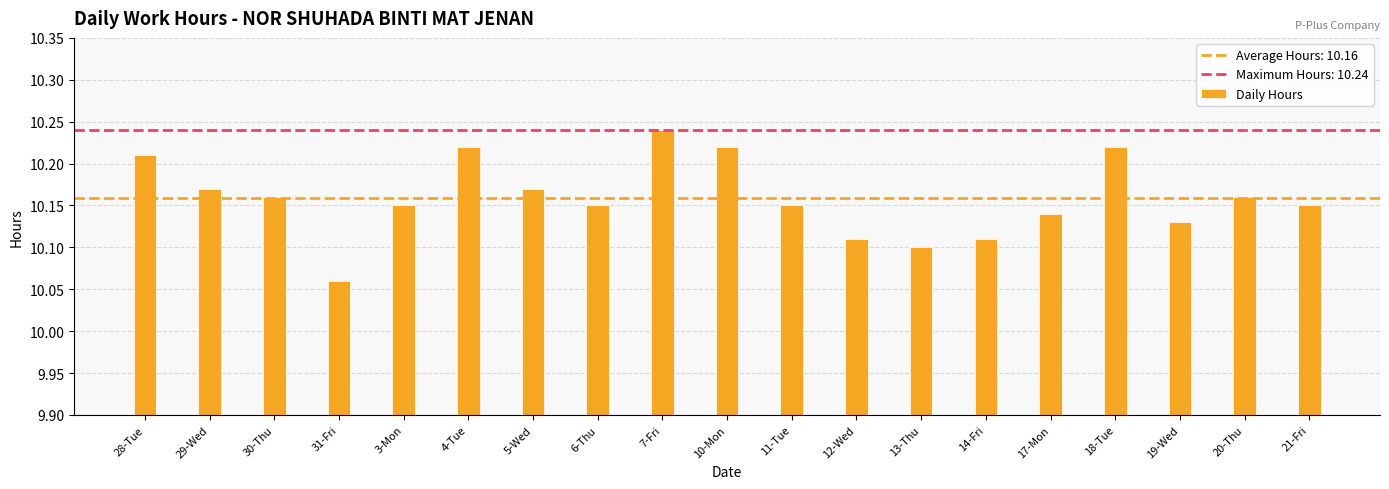

What position from the left is 19-Wed?

17